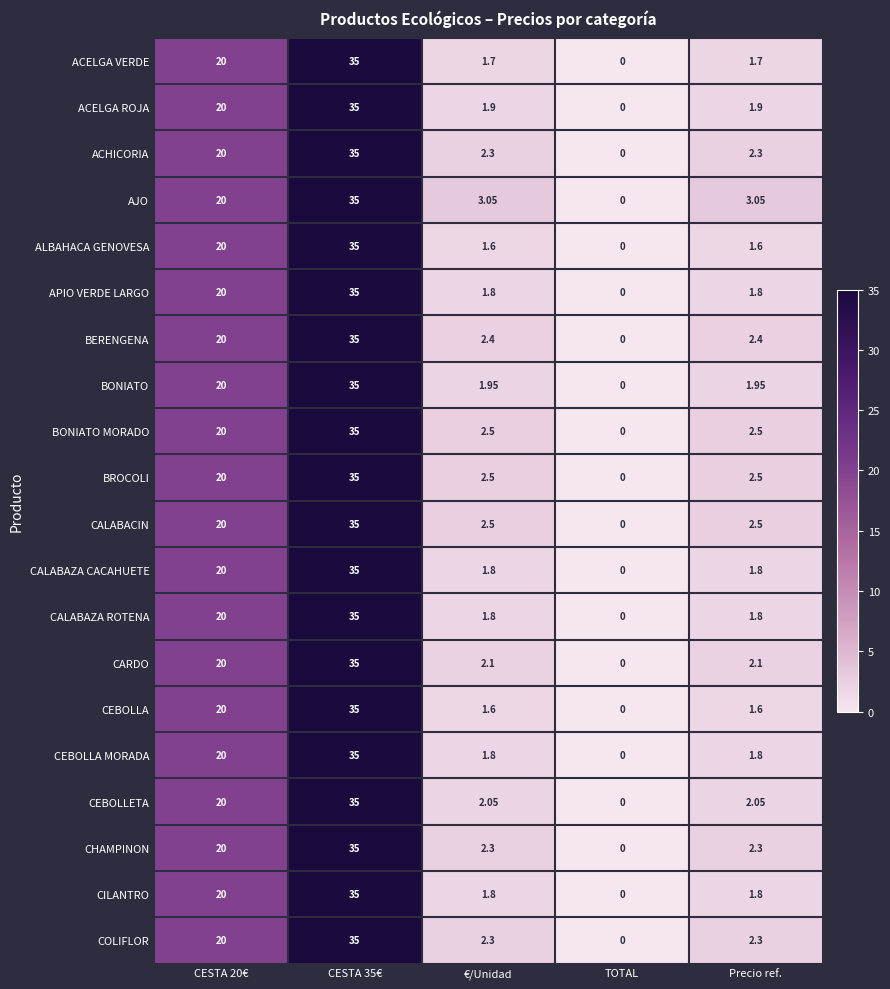

Is the value of CALABACIN at CESTA 20€ greater than the value of BONIATO at €/Unidad?

Yes